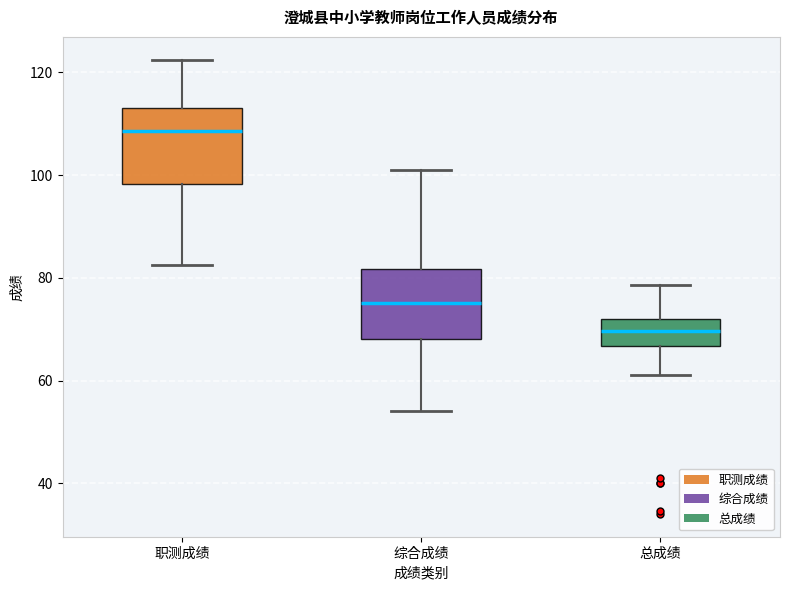

Where does the upper whisker of the box for 职测成绩 end on the y-axis? The values are not printed on the chart, so give them approximately, as read against the axis.

122